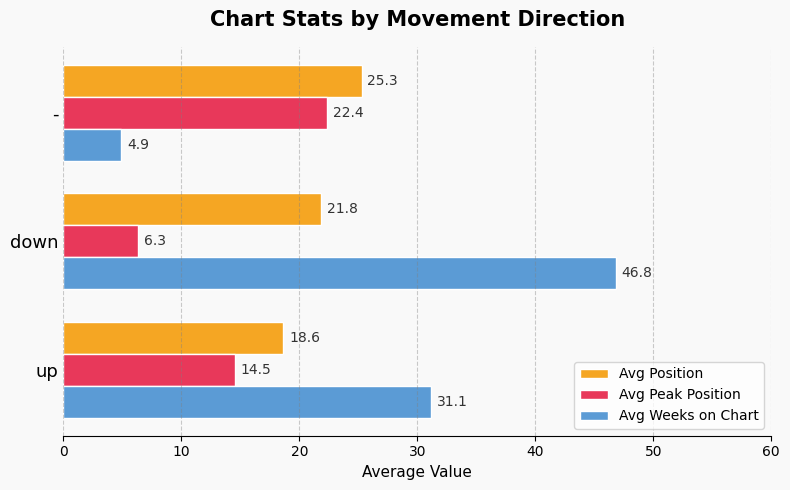

Rank the categories by Avg Weeks on Chart value from lowest to highest.

-, up, down